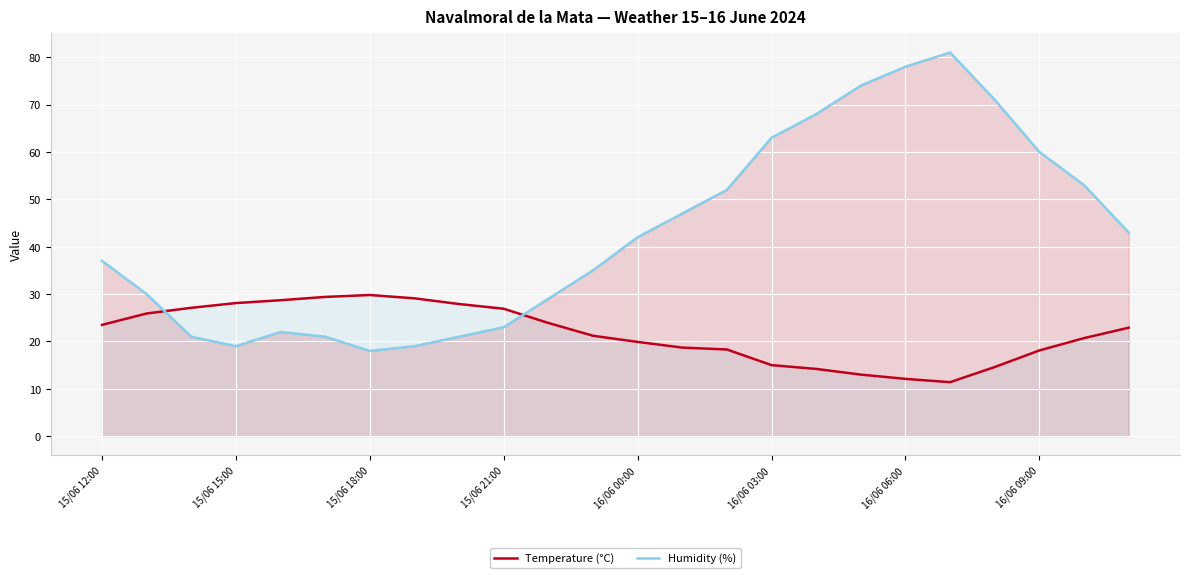

Which series has the largest total across all categories?

Humidity (%)